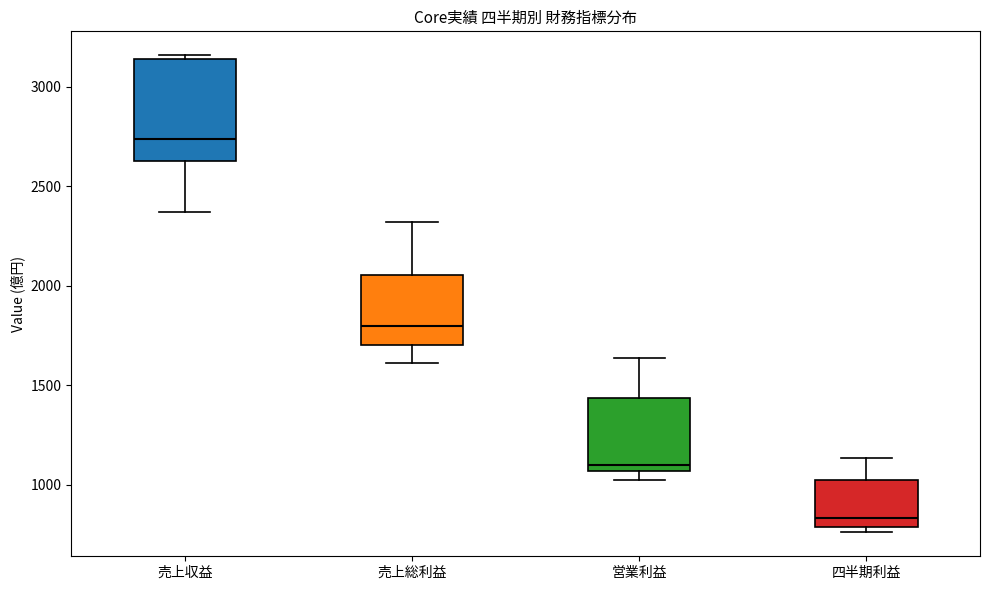

Reading left to right, read every box against the y-axis: the position of its median line, the range the box covers, and the ends of its whiskers. The values are not printed on the chart, so give them approximately, as read against the axis.

売上収益: median 2750, box 2650 to 3150, whiskers 2350 to 3150 (just above the box's upper edge)
売上総利益: median 1800, box 1700 to 2050, whiskers 1600 to 2300
営業利益: median 1100, box 1050 to 1450, whiskers 1000 to 1650
四半期利益: median 850, box 800 to 1000, whiskers 750 to 1150